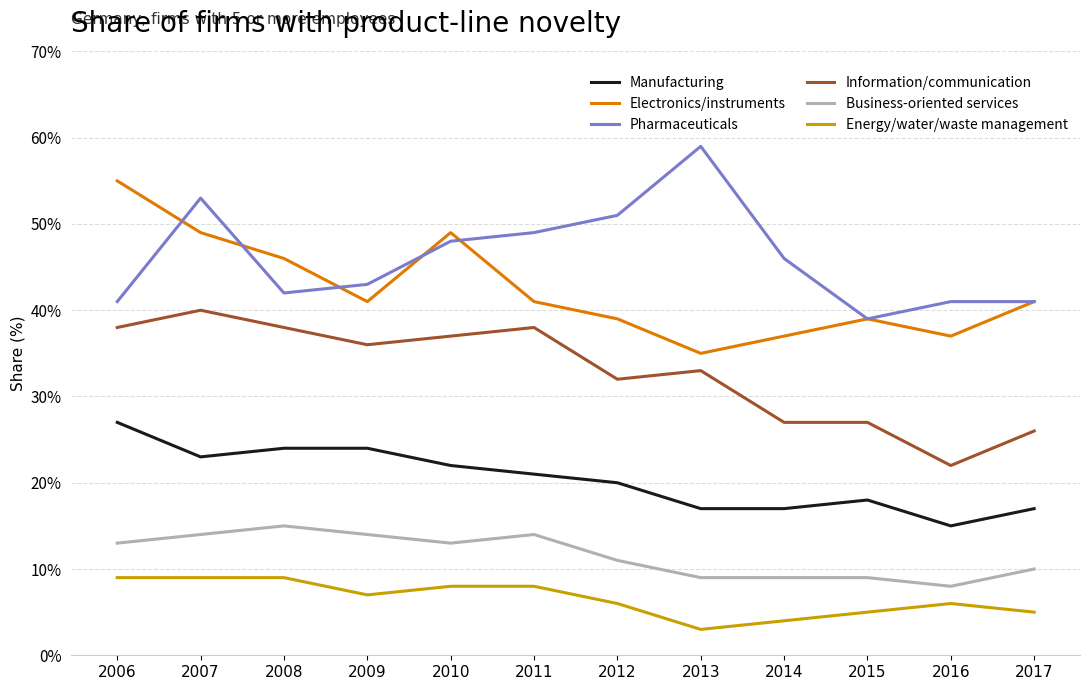

List the series in order of their peak value, lowest first.

Energy/water/waste management, Business-oriented services, Manufacturing, Information/communication, Electronics/instruments, Pharmaceuticals